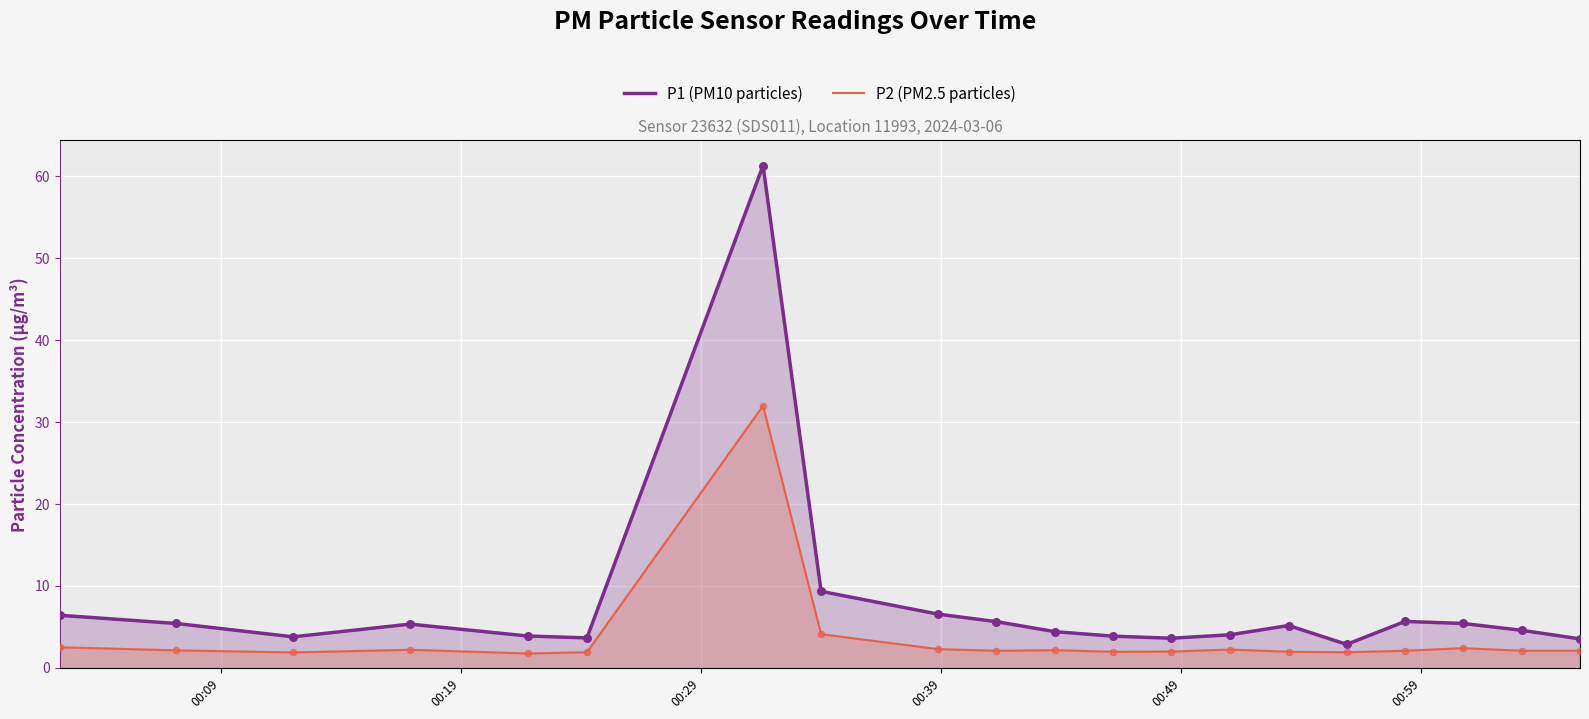

At how many categories does at least one series exceed 23?

1